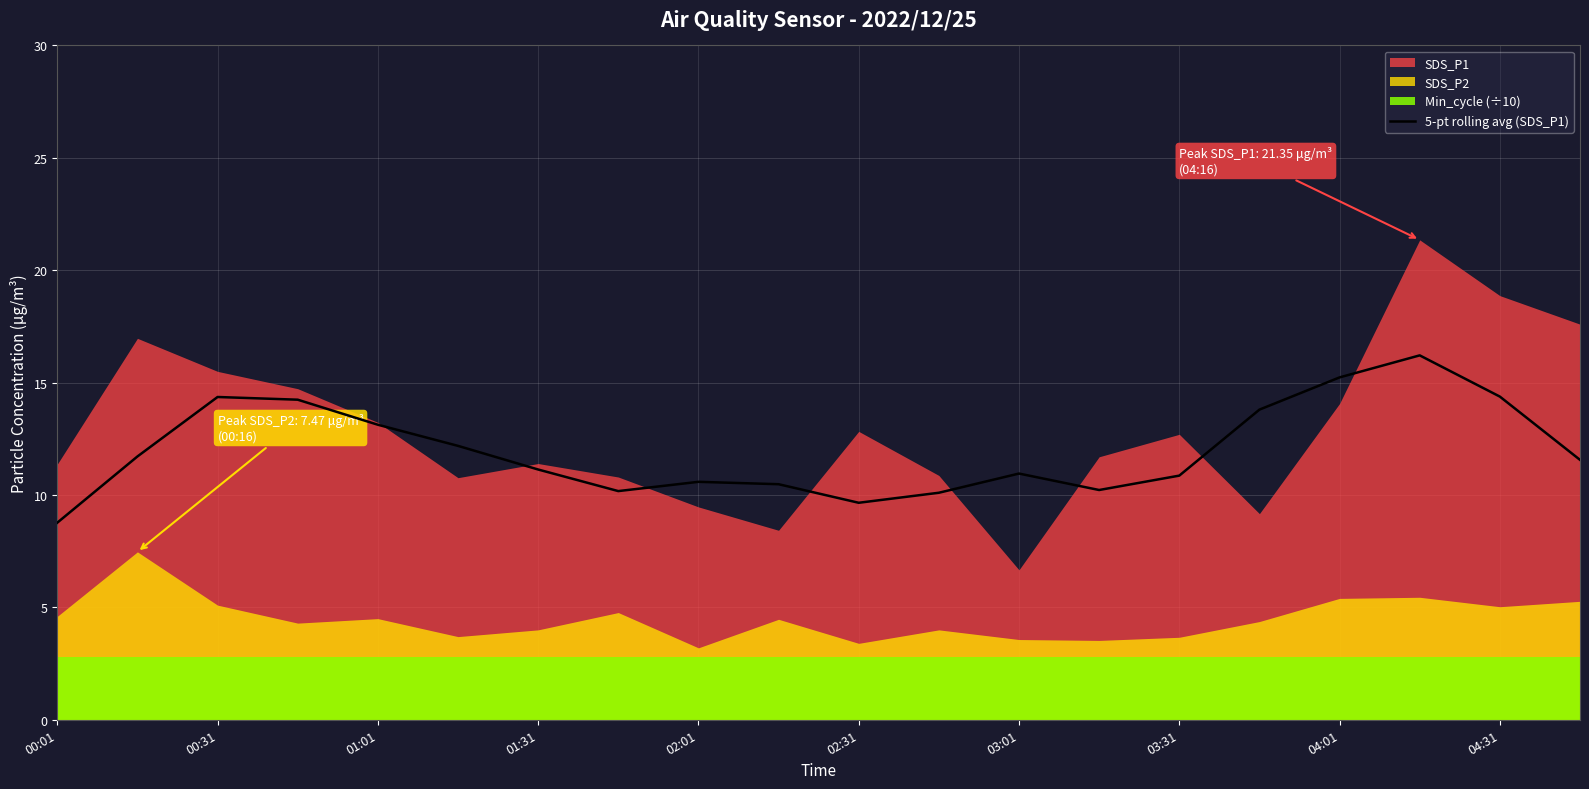

True or false: 5-pt rolling avg (SDS_P1) has a value of 10.6 at 02:01.

True